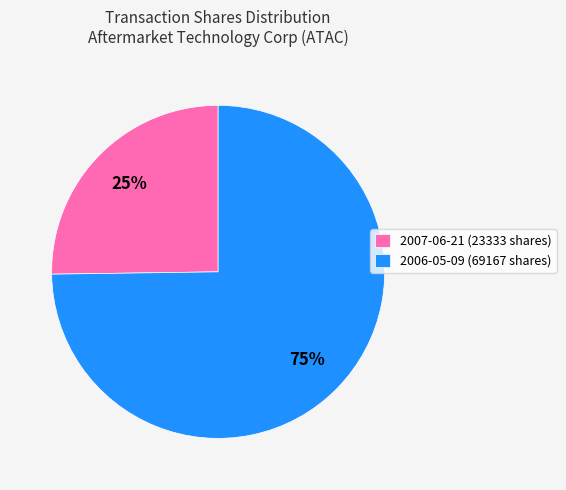

Count the number of slices in the pie.

2